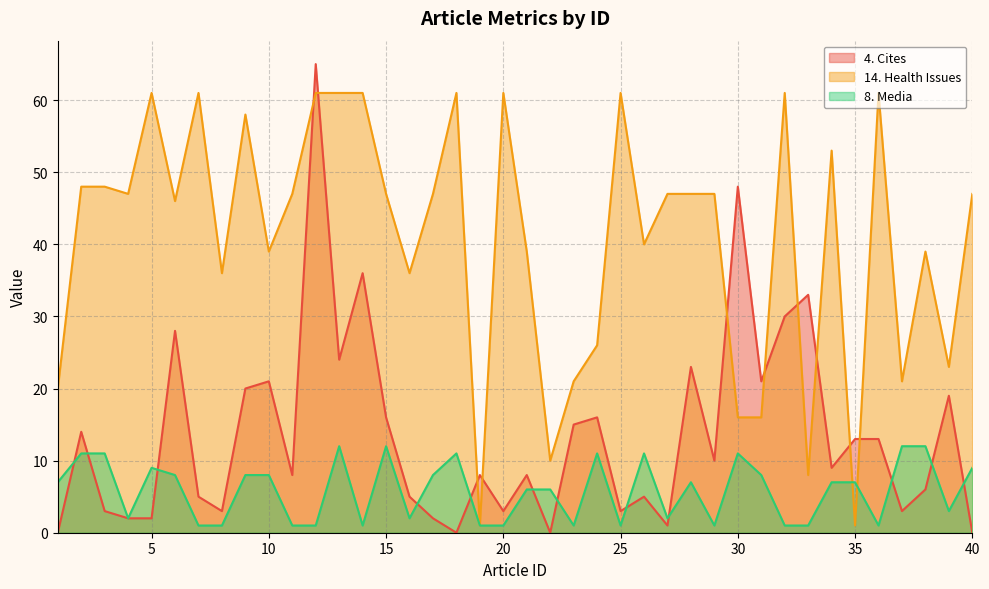

True or false: 14. Health Issues and 8. Media intersect in this chart.

True